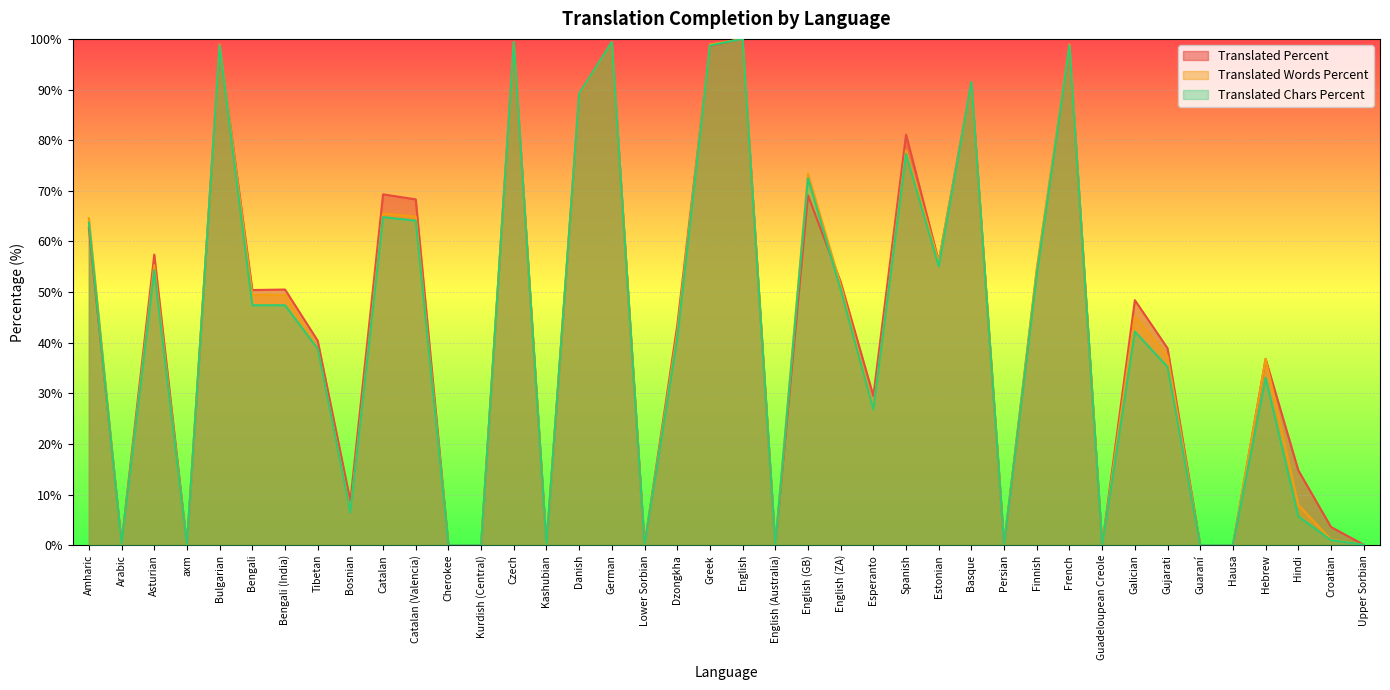

Reading left to right, what are all the values shown in this chart?

translated_percent: Amharic=62.7	Arabic=0.4	Asturian=57.4	axm=0.0	Bulgarian=98.7	Bengali=50.4	Bengali (India)=50.5	Tibetan=40.4	Bosnian=8.7	Catalan=69.3	Catalan (Valencia)=68.3	Cherokee=0.0	Kurdish (Central)=0.0	Czech=99.4	Kashubian=0.0	Danish=88.9	German=99.4	Lower Sorbian=0.0	Dzongkha=43.4	Greek=98.6	English=100.0	English (Australia)=0.0	English (GB)=69.1	English (ZA)=52.0	Esperanto=29.5	Spanish=81.1	Estonian=56.1	Basque=91.3	Persian=0.1	Finnish=54.2	French=98.7	Guadeloupean Creole=0.0	Galician=48.4	Gujarati=38.9	Guaraní=0.0	Hausa=0.0	Hebrew=36.8	Hindi=14.8	Croatian=3.6	Upper Sorbian=0.1
translated_words_percent: Amharic=64.6	Arabic=0.1	Asturian=55.3	axm=0.0	Bulgarian=98.9	Bengali=49.4	Bengali (India)=49.4	Tibetan=38.7	Bosnian=6.7	Catalan=65.5	Catalan (Valencia)=64.9	Cherokee=0.0	Kurdish (Central)=0.0	Czech=99.4	Kashubian=0.0	Danish=89.0	German=99.4	Lower Sorbian=0.0	Dzongkha=42.0	Greek=98.9	English=100.0	English (Australia)=0.0	English (GB)=73.4	English (ZA)=51.4	Esperanto=26.9	Spanish=78.0	Estonian=56.0	Basque=91.3	Persian=0.1	Finnish=54.7	French=98.9	Guadeloupean Creole=0.0	Galician=45.2	Gujarati=37.3	Guaraní=0.0	Hausa=0.0	Hebrew=36.8	Hindi=8.0	Croatian=1.1	Upper Sorbian=0.1
translated_chars_percent: Amharic=63.7	Arabic=0.2	Asturian=54.3	axm=0.0	Bulgarian=98.7	Bengali=47.4	Bengali (India)=47.4	Tibetan=38.8	Bosnian=6.5	Catalan=64.8	Catalan (Valencia)=64.1	Cherokee=0.0	Kurdish (Central)=0.0	Czech=99.4	Kashubian=0.0	Danish=89.2	German=99.4	Lower Sorbian=0.0	Dzongkha=40.9	Greek=98.7	English=100.0	English (Australia)=0.0	English (GB)=72.5	English (ZA)=50.5	Esperanto=26.8	Spanish=77.3	Estonian=55.1	Basque=91.5	Persian=0.1	Finnish=53.5	French=98.7	Guadeloupean Creole=0.0	Galician=42.2	Gujarati=35.2	Guaraní=0.0	Hausa=0.0	Hebrew=33.1	Hindi=5.7	Croatian=1.0	Upper Sorbian=0.1